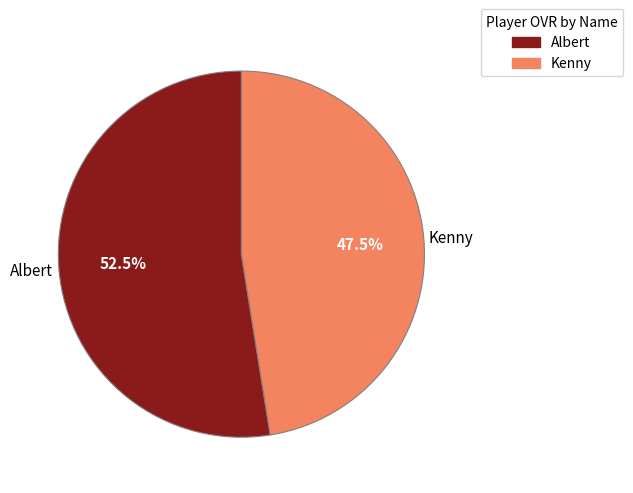

Between Kenny and Albert, which is larger?

Albert